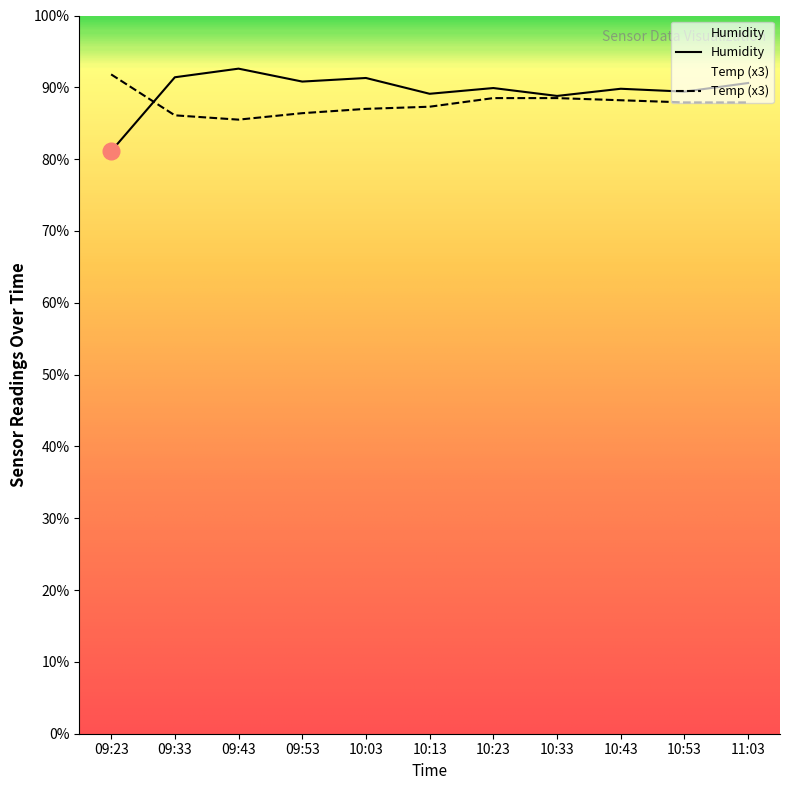

Is it true that Humidity equals 89.8 at 10:43?

True